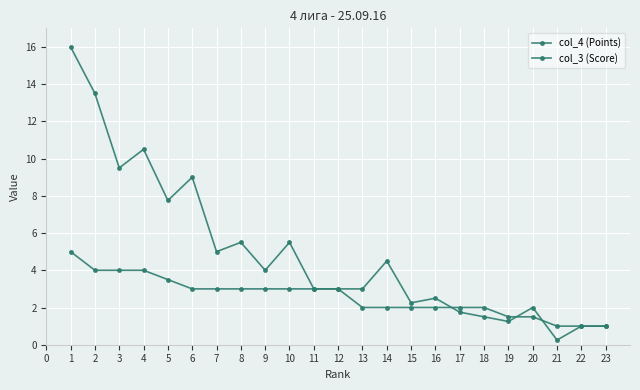

At which category does col_3 (Score) reach its first local valley?

3